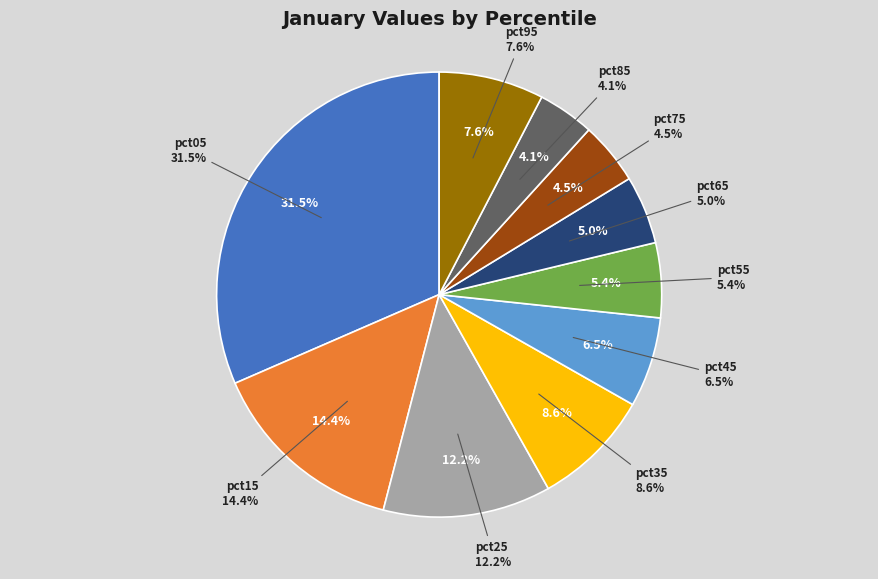

To the nearest percent, what portion does pct05 represent?

32%